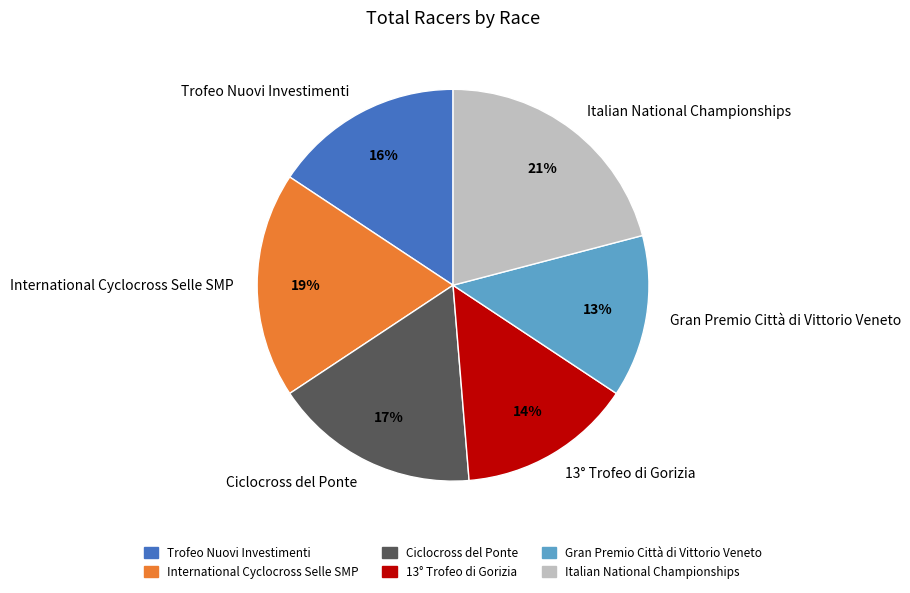

Does any single category account for the majority?

No